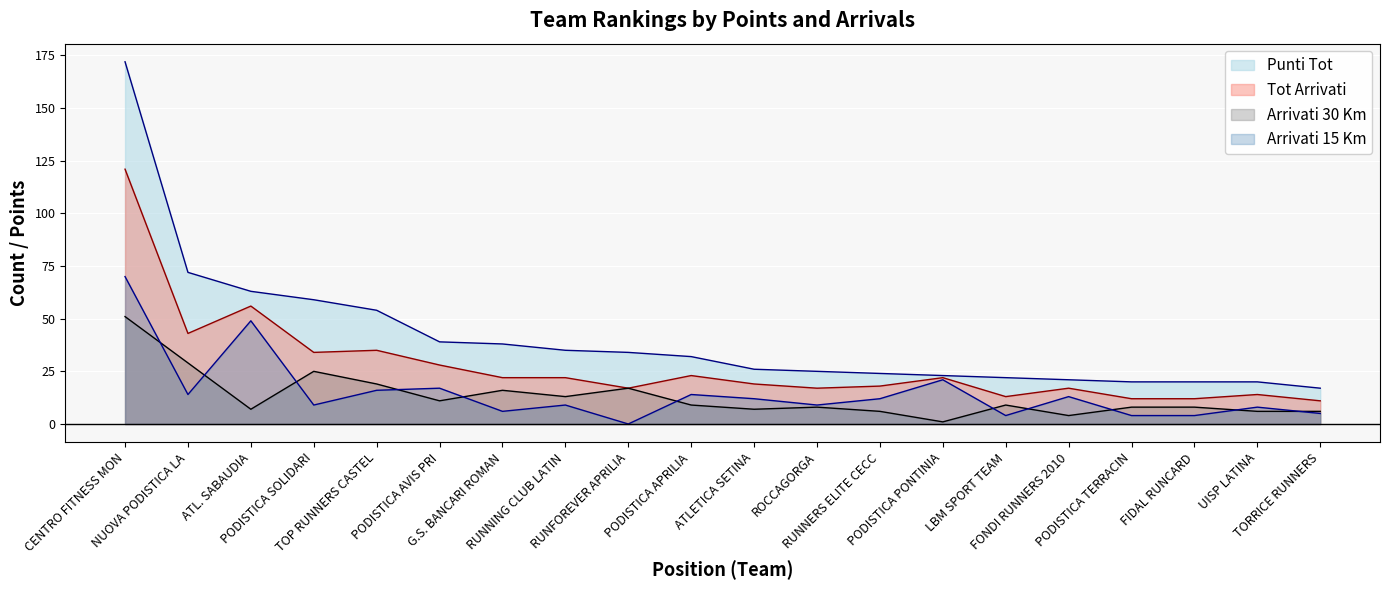

Which series has the largest range (max minus min)?

Punti Tot